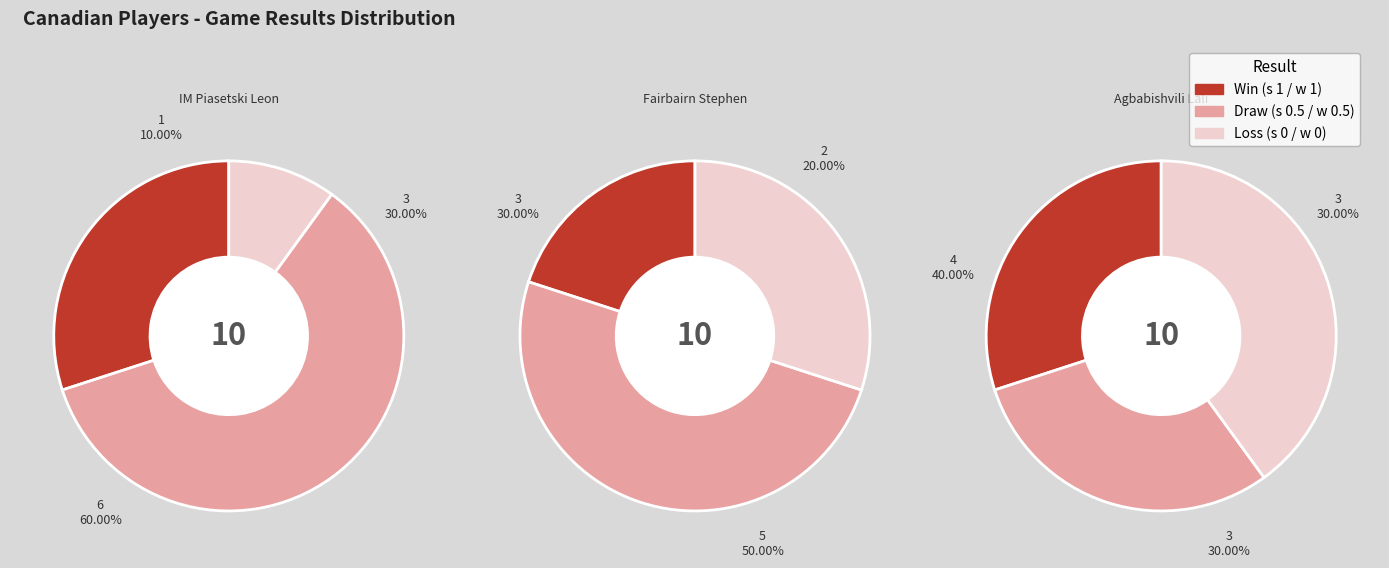

To the nearest percent, what is the average slice percentage?

33%